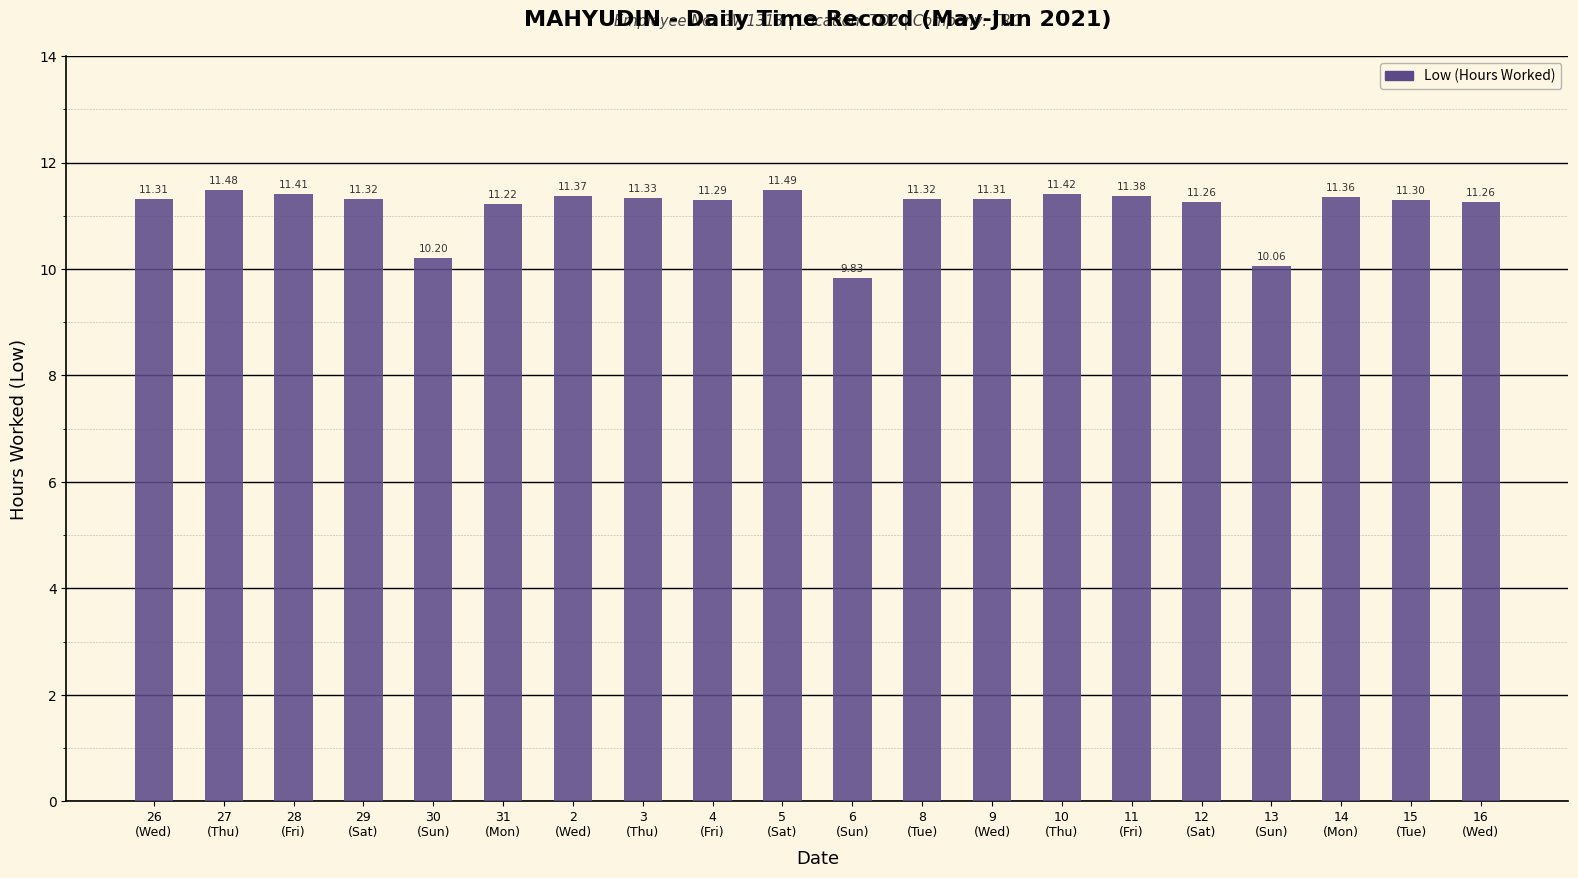

Reading left to right, extract all data points from this chart.

26
(Wed)=11.3	27
(Thu)=11.5	28
(Fri)=11.4	29
(Sat)=11.3	30
(Sun)=10.2	31
(Mon)=11.2	2
(Wed)=11.4	3
(Thu)=11.3	4
(Fri)=11.3	5
(Sat)=11.5	6
(Sun)=9.8	8
(Tue)=11.3	9
(Wed)=11.3	10
(Thu)=11.4	11
(Fri)=11.4	12
(Sat)=11.3	13
(Sun)=10.1	14
(Mon)=11.4	15
(Tue)=11.3	16
(Wed)=11.3